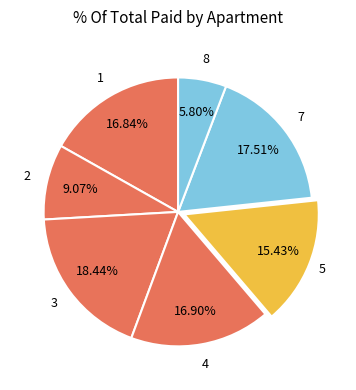

Rank the categories by value from highest to lowest.

3, 7, 4, 1, 5, 2, 8